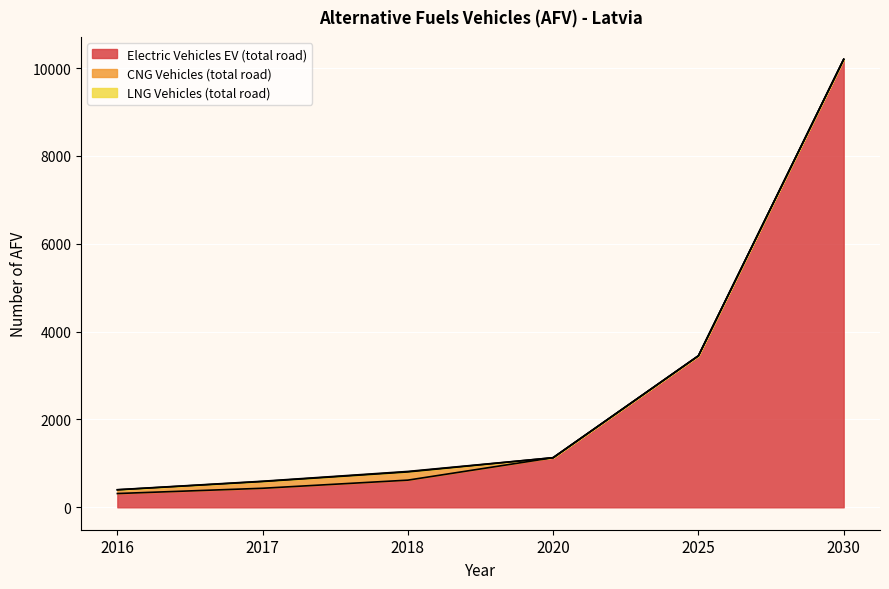

What is the total value across all series at 2018?

817